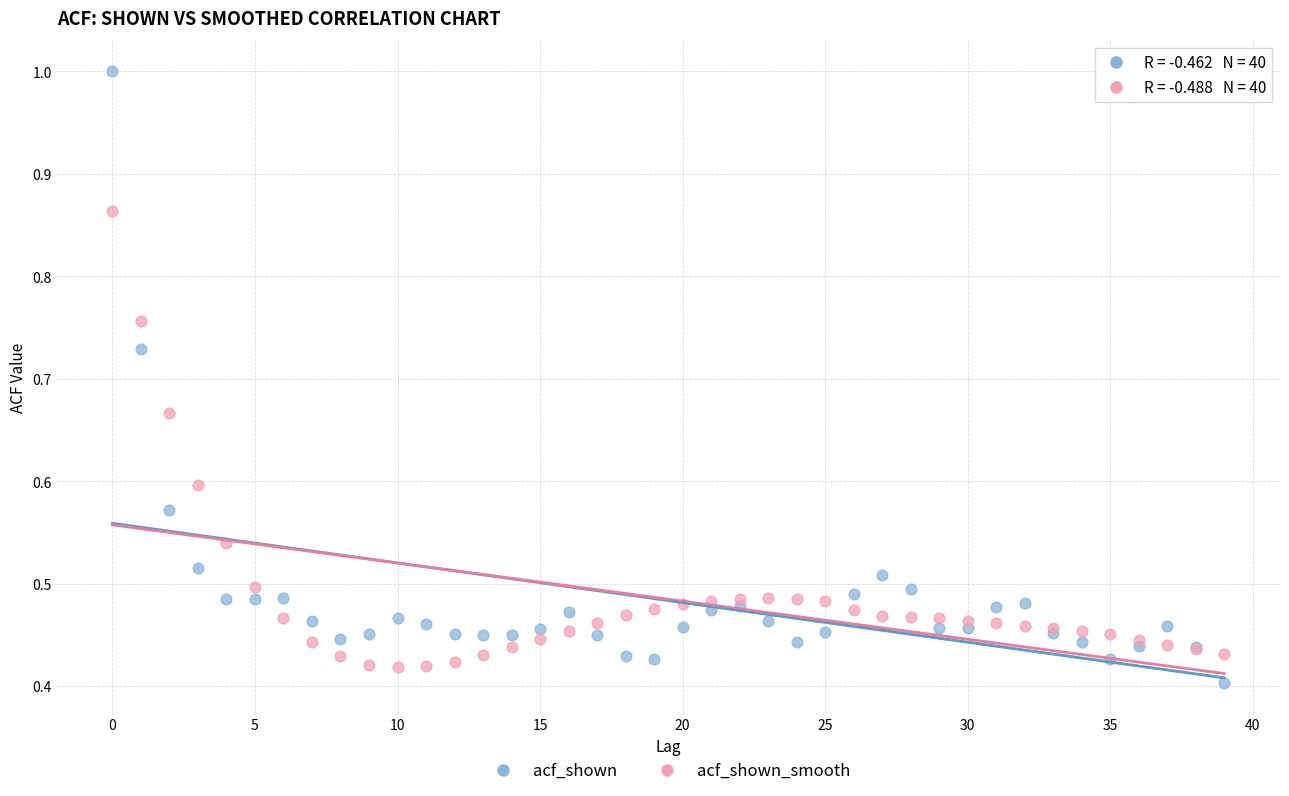

Which series contains the highest Y value?

acf_shown